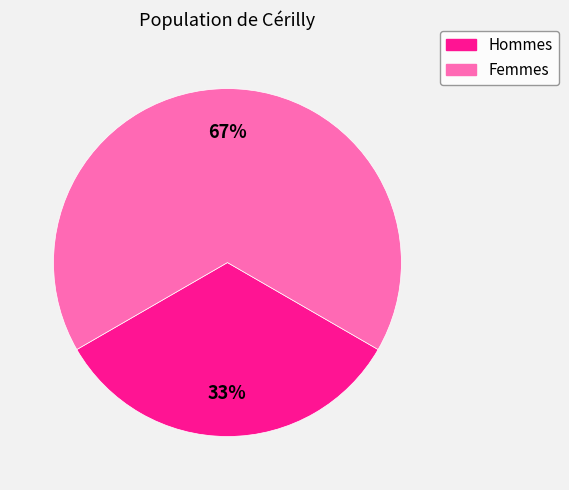

To the nearest percent, what portion does Femmes represent?

67%